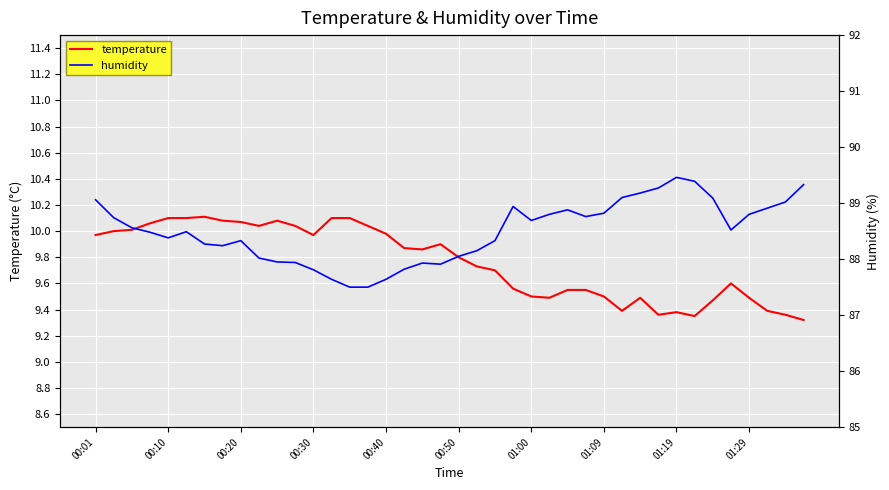

Which series has the largest total across all categories?

humidity